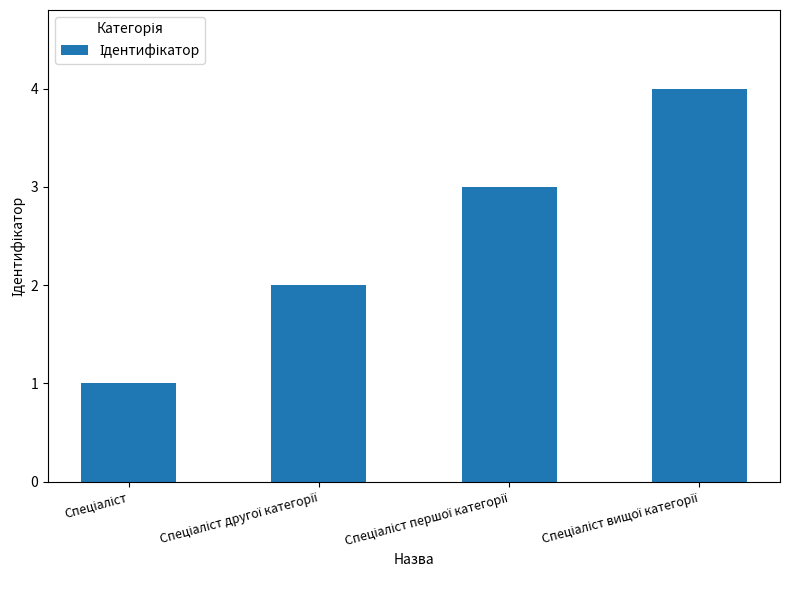

What is the greatest value displayed?

4